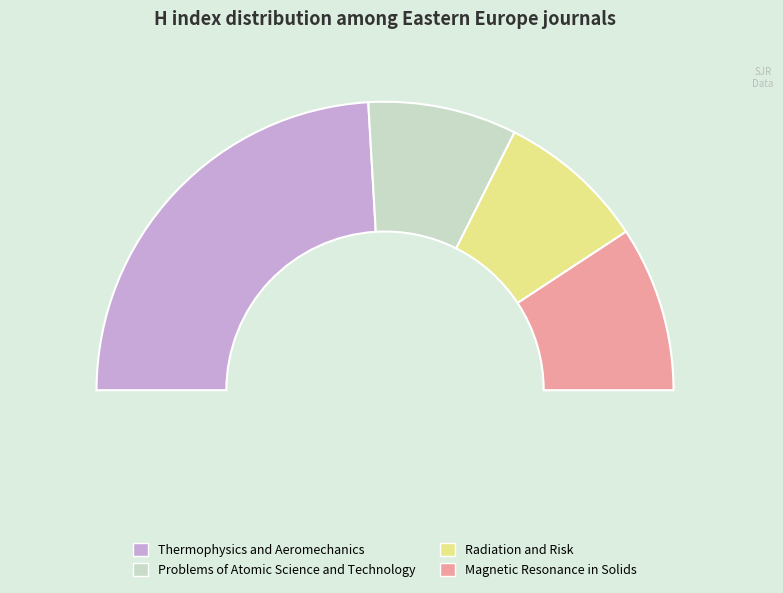

The Thermophysics and Aeromechanics slice represents 48% of the pie. True or false?

True